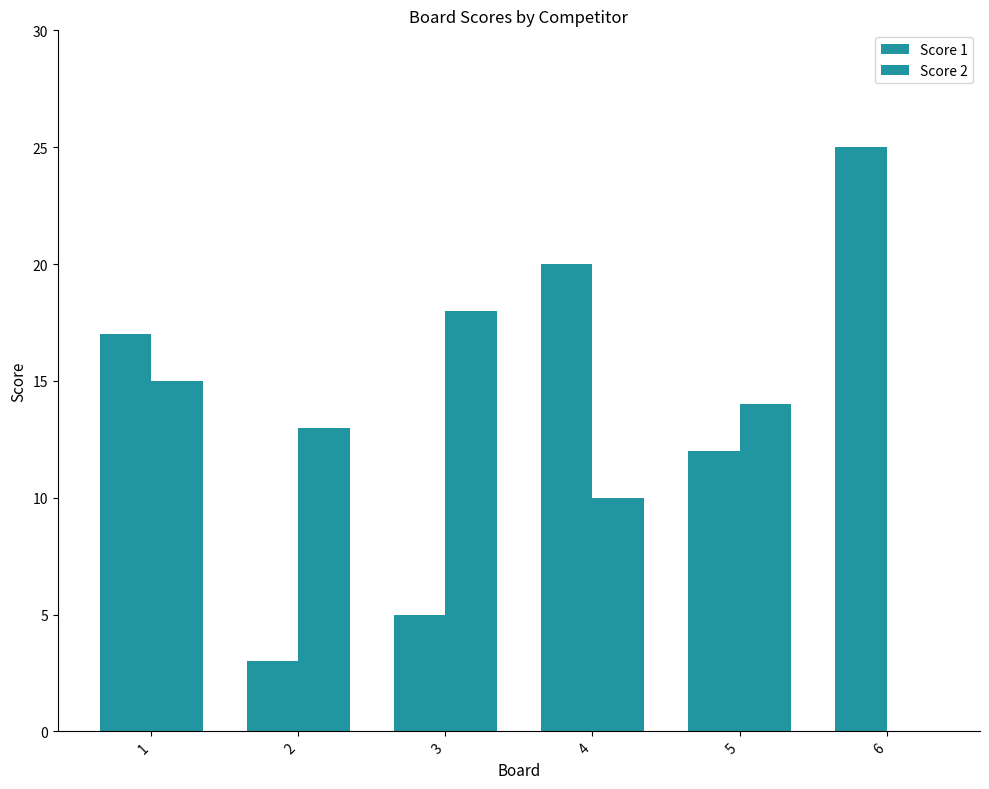

Which series changed the most between 2 and 3?

Score 2